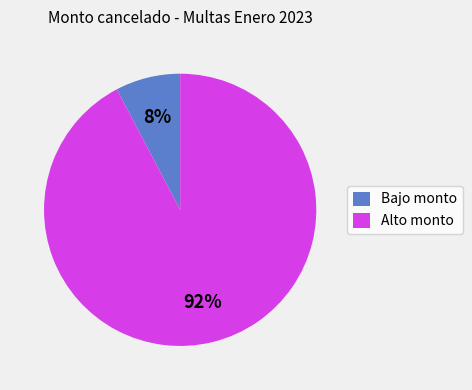

Which category has the smallest portion of the pie?

Bajo monto